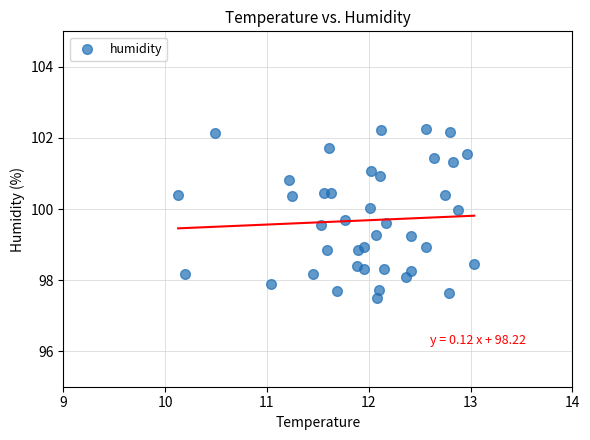

What is the range of Y values (max minus min)?

4.7